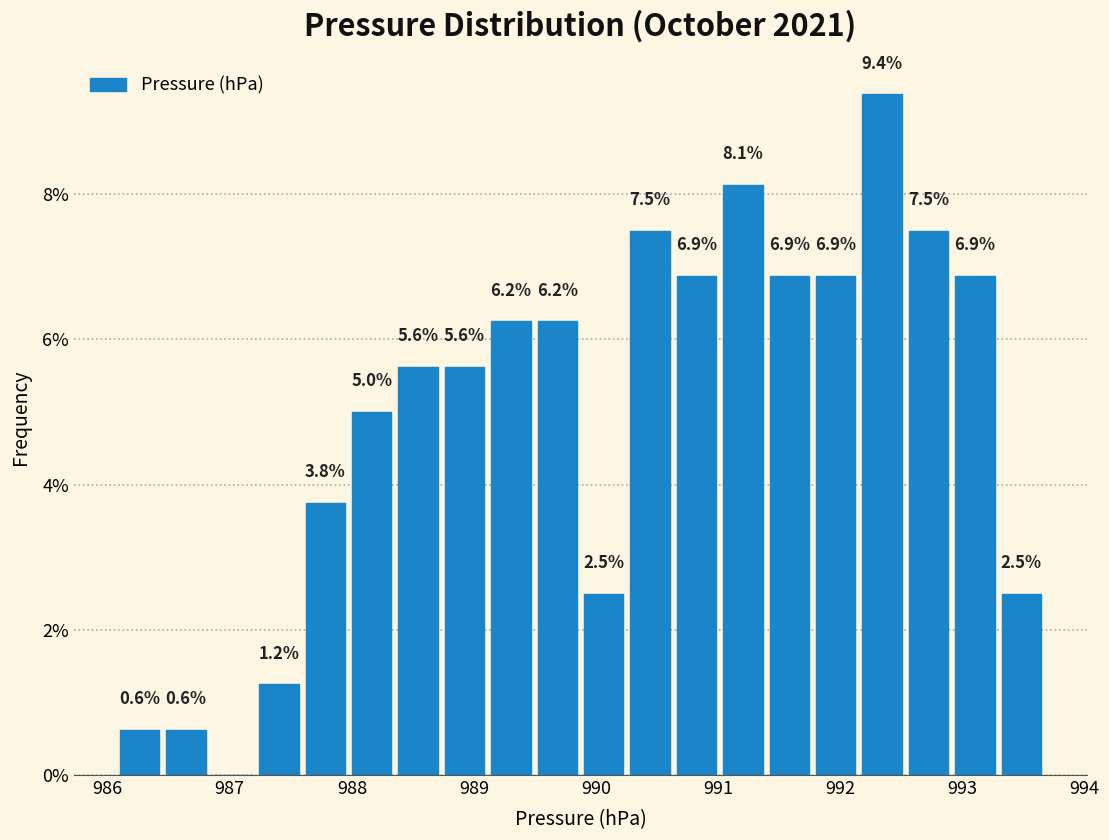

Read against the x-axis, roughly where is the centre of the tallest bar?

992.3